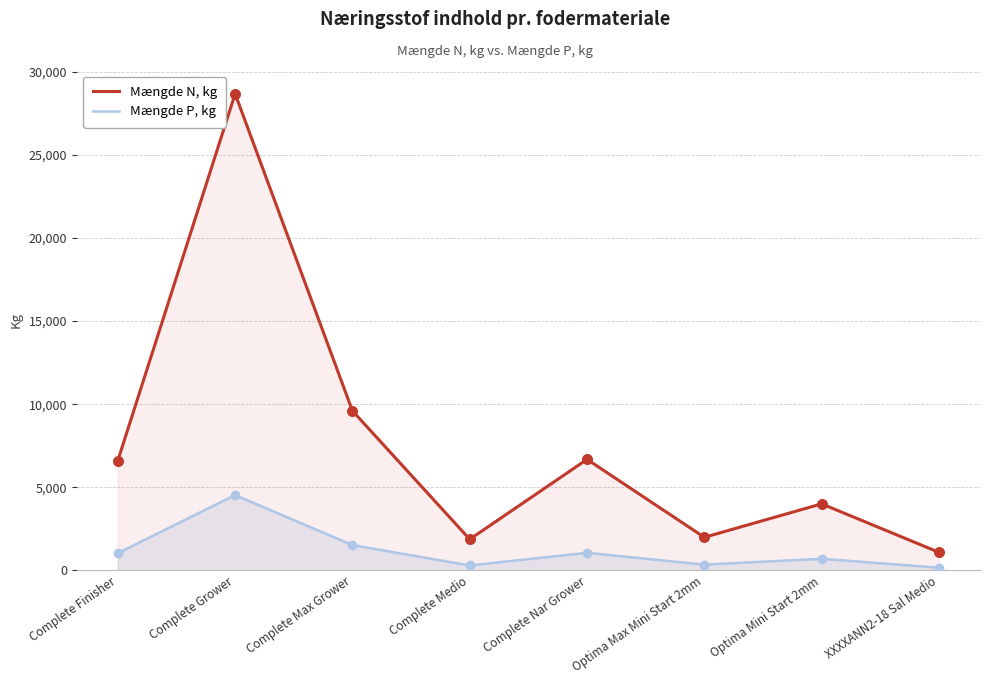

Which series has the largest total across all categories?

Mængde N, kg